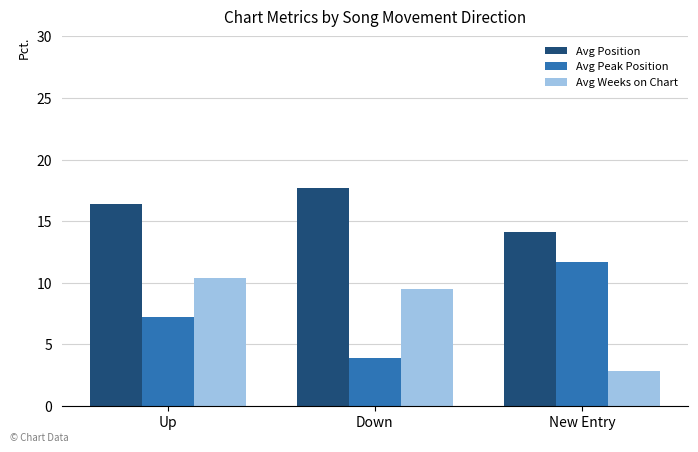

Does the chart contain stacked bars?

No